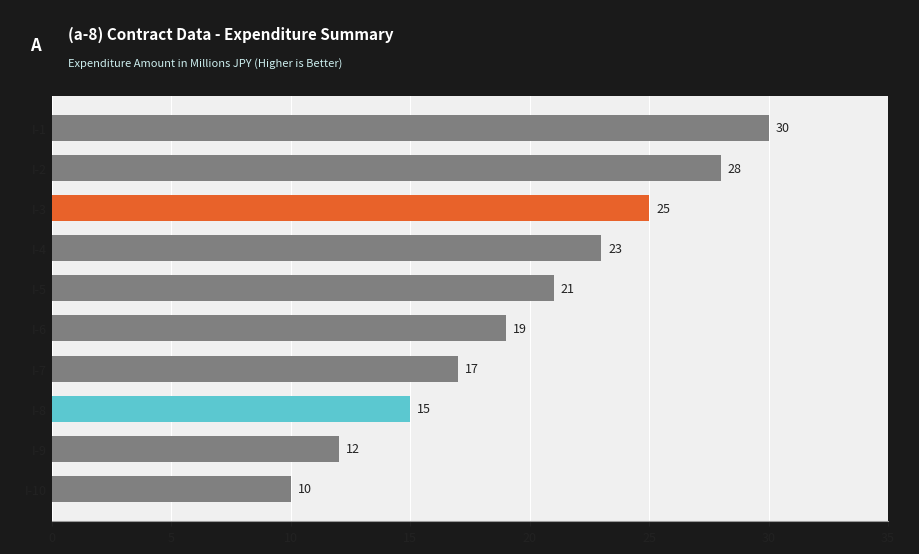

Does the chart contain any negative values?

No